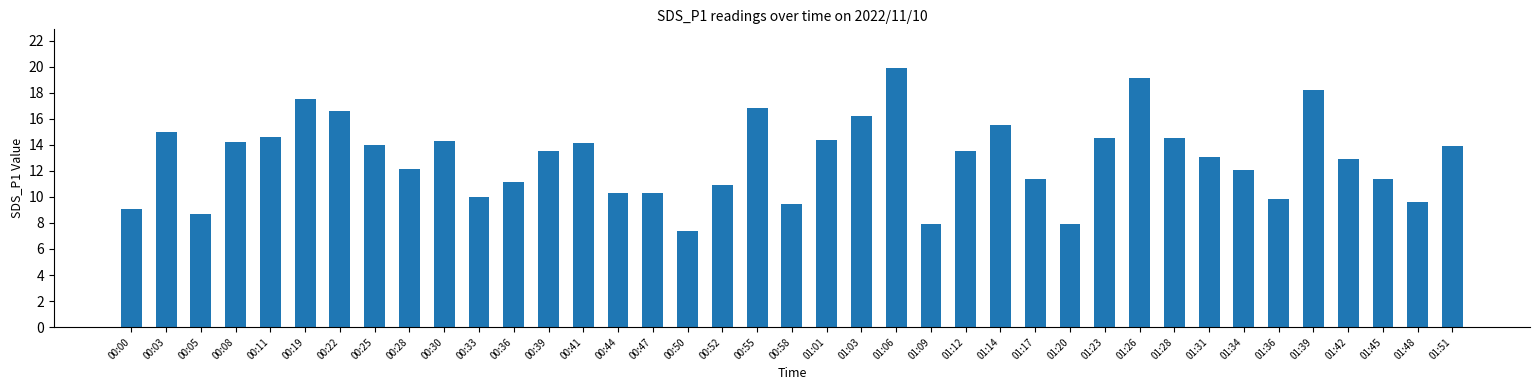

What is the maximum value shown in the chart?

19.9